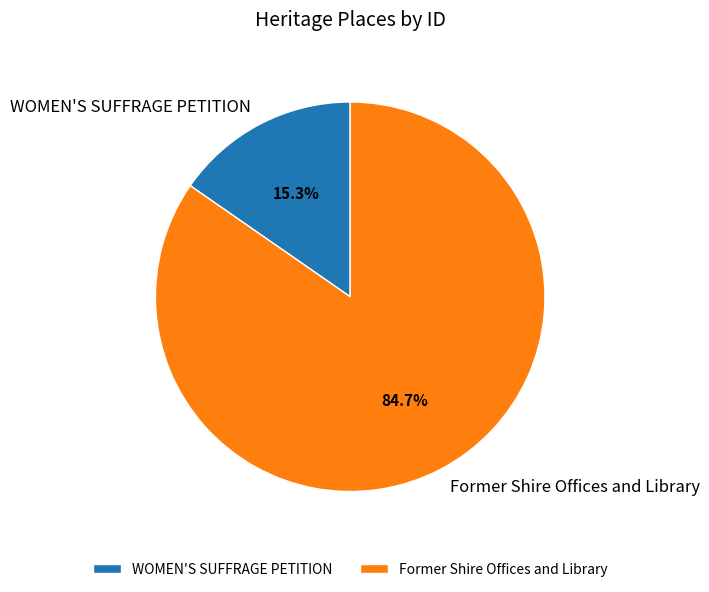

What is the smallest slice in the pie chart?

WOMEN'S SUFFRAGE PETITION